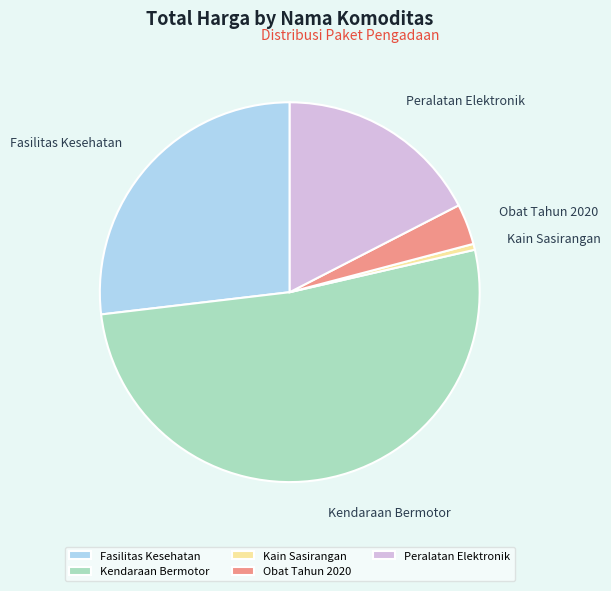

Combined, do Kendaraan Bermotor and Peralatan Elektronik account for over 50%?

Yes